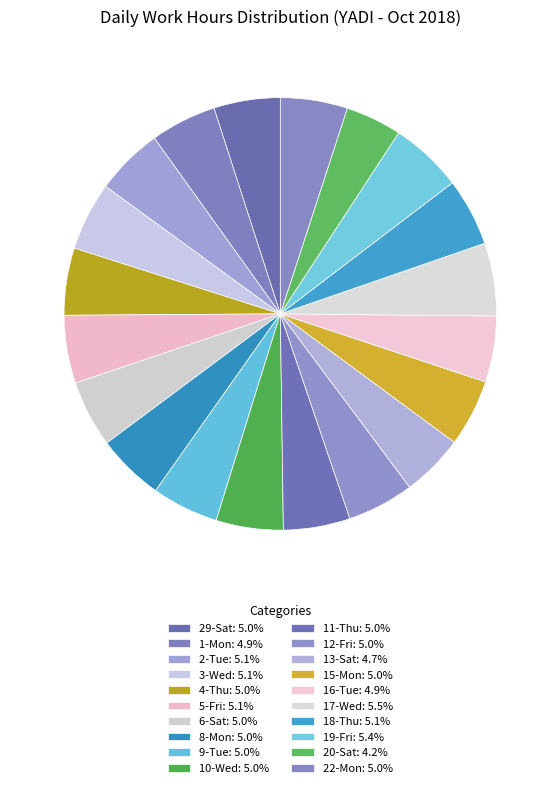

To the nearest percent, what is the difference between the largest and smallest slice percentages?

1%